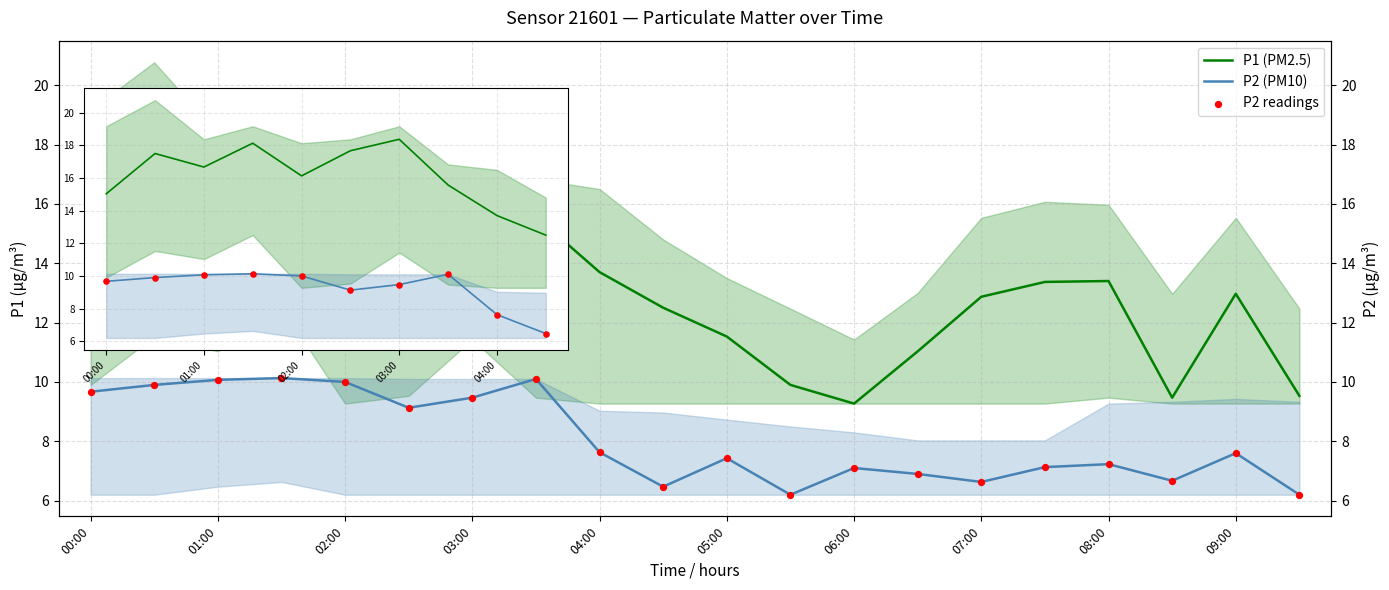

At how many categories does at least one series exceed 16?

6